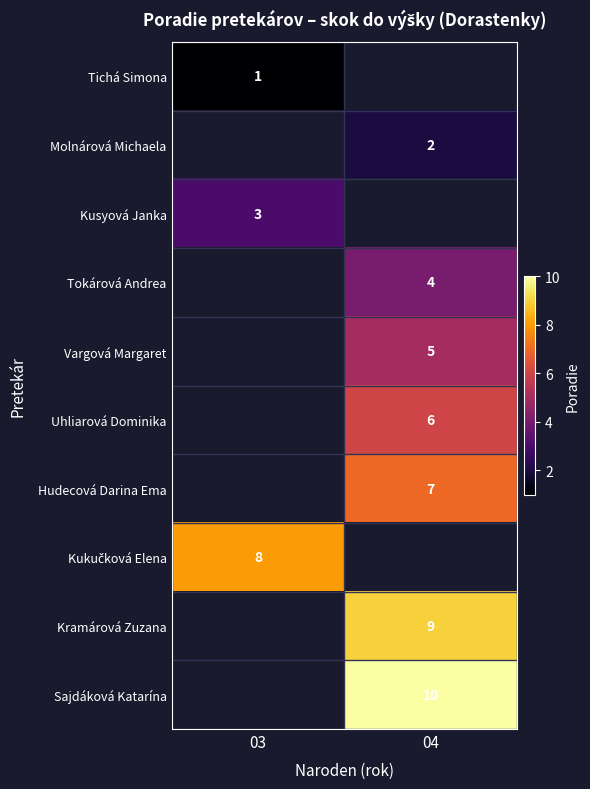

What is the greatest value displayed?

10.0